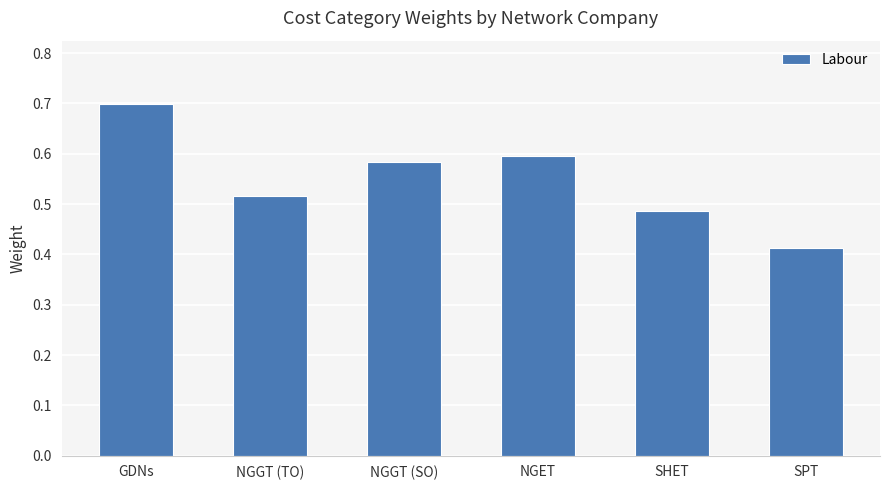

What position from the left is NGGT (SO)?

3